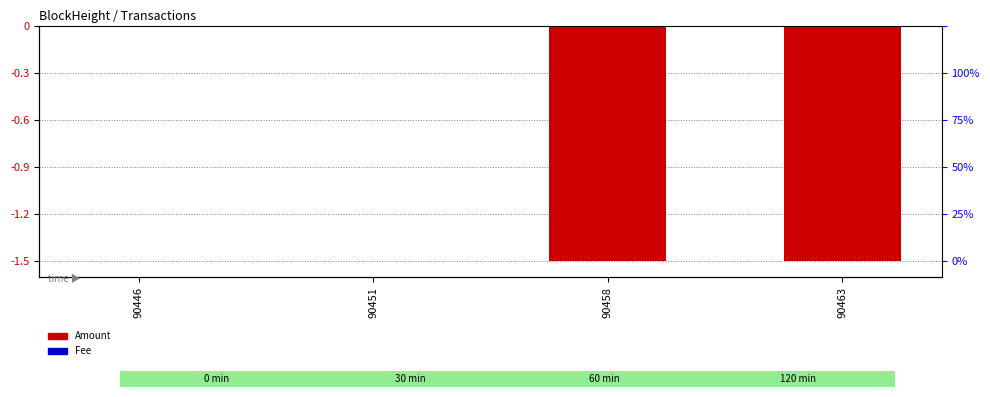

Does the chart contain any negative values?

Yes